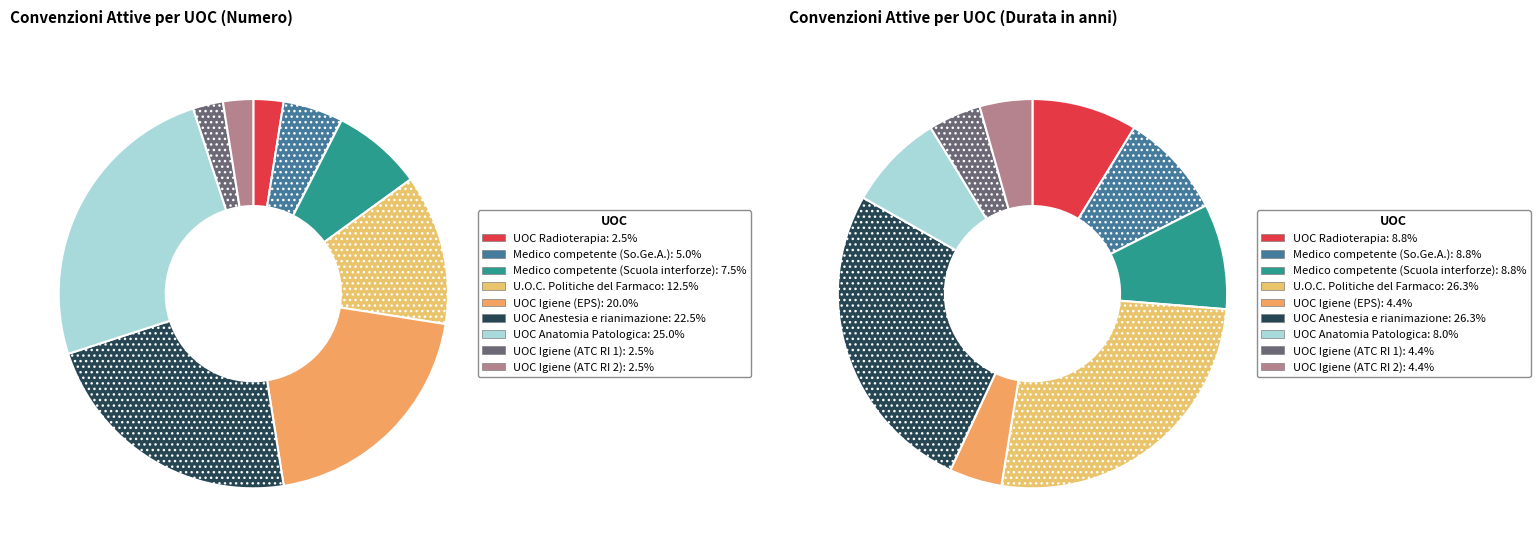

What is the total percentage of UOC Igiene (EPS) and U.O.C. Politiche del Farmaco?

32.5%